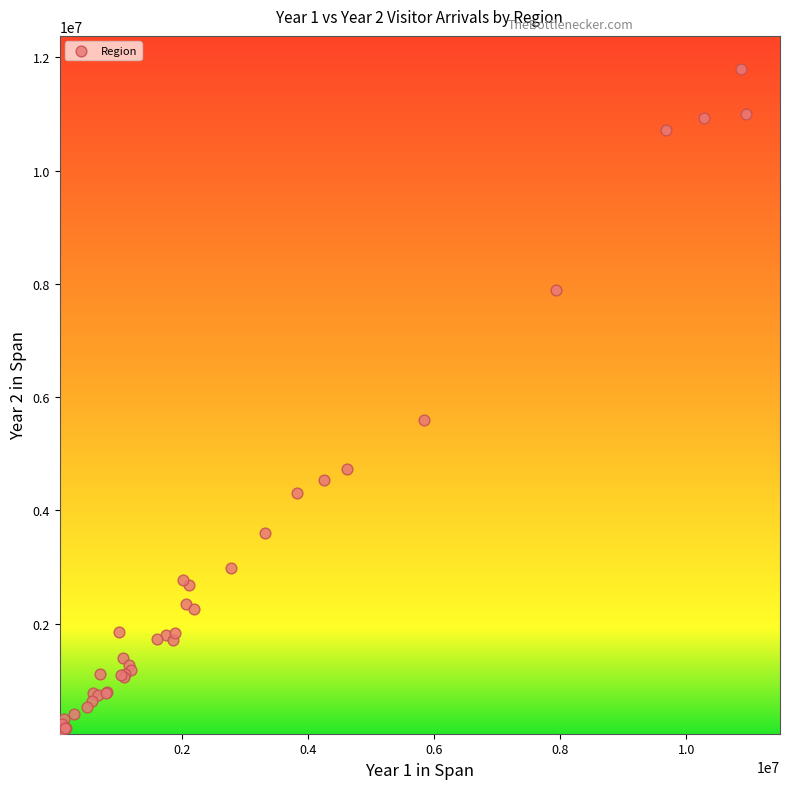

What Y value in the scatter plot is closest to 5929682?

5596752